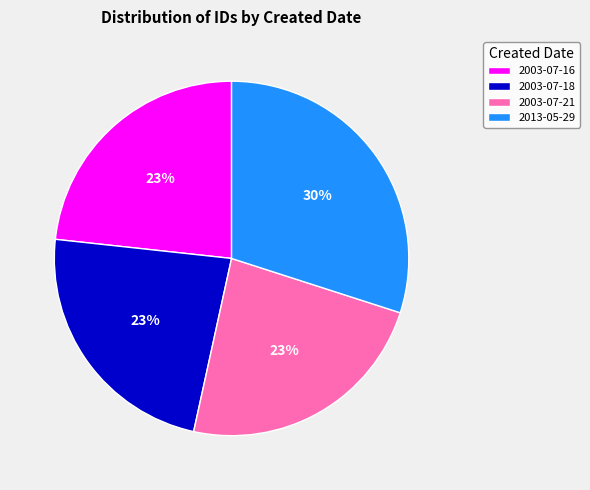

Do 2013-05-29 and 2003-07-18 together represent more than half of the pie?

Yes